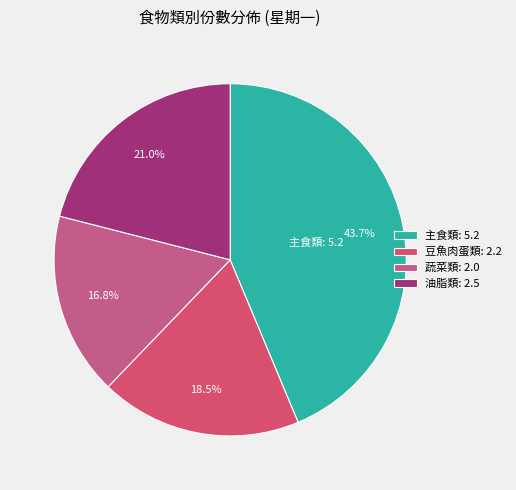

How many slices are in this pie chart?

4